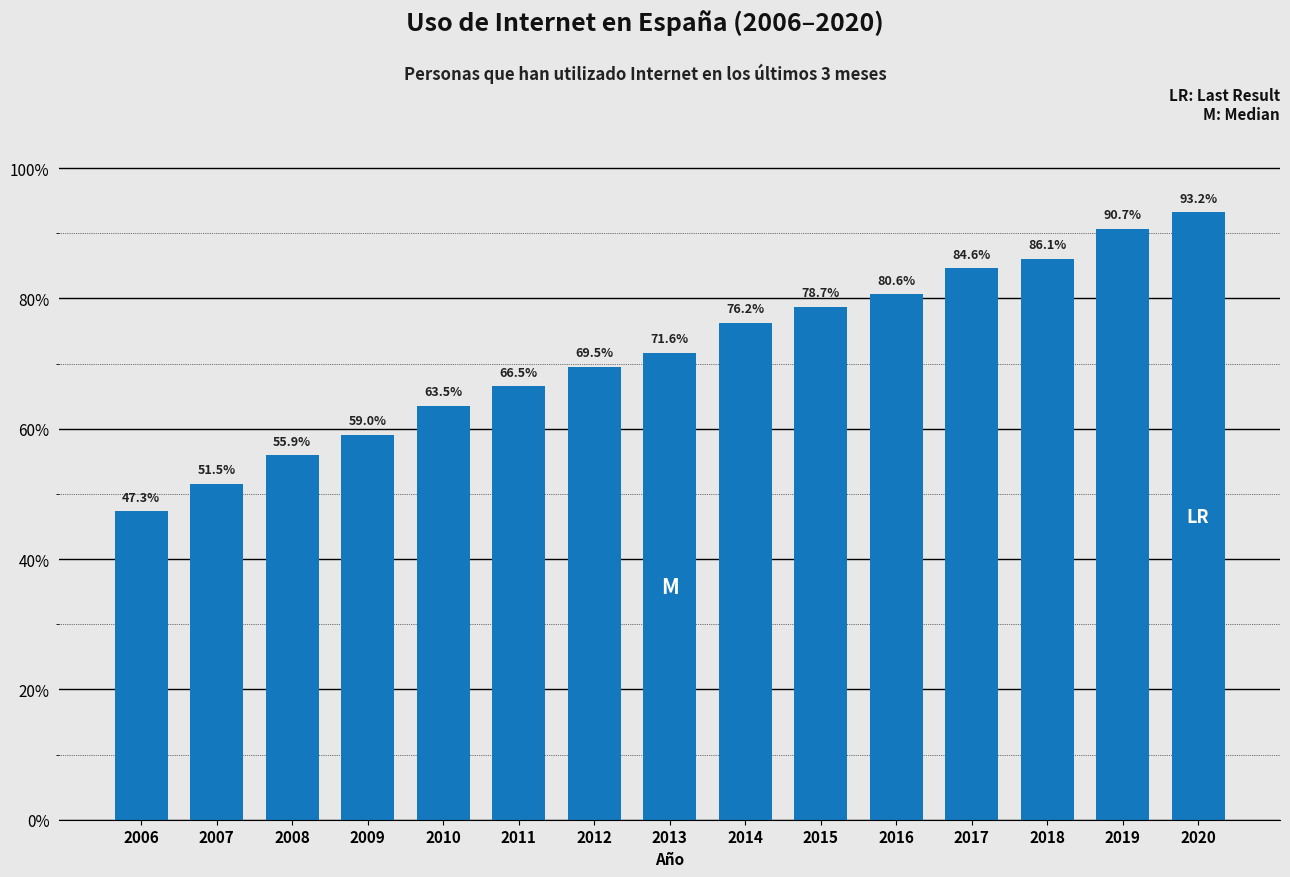

Reading left to right, extract all data points from this chart.

47.3	51.5	55.9	59.0	63.5	66.5	69.5	71.6	76.2	78.7	80.6	84.6	86.1	90.7	93.2